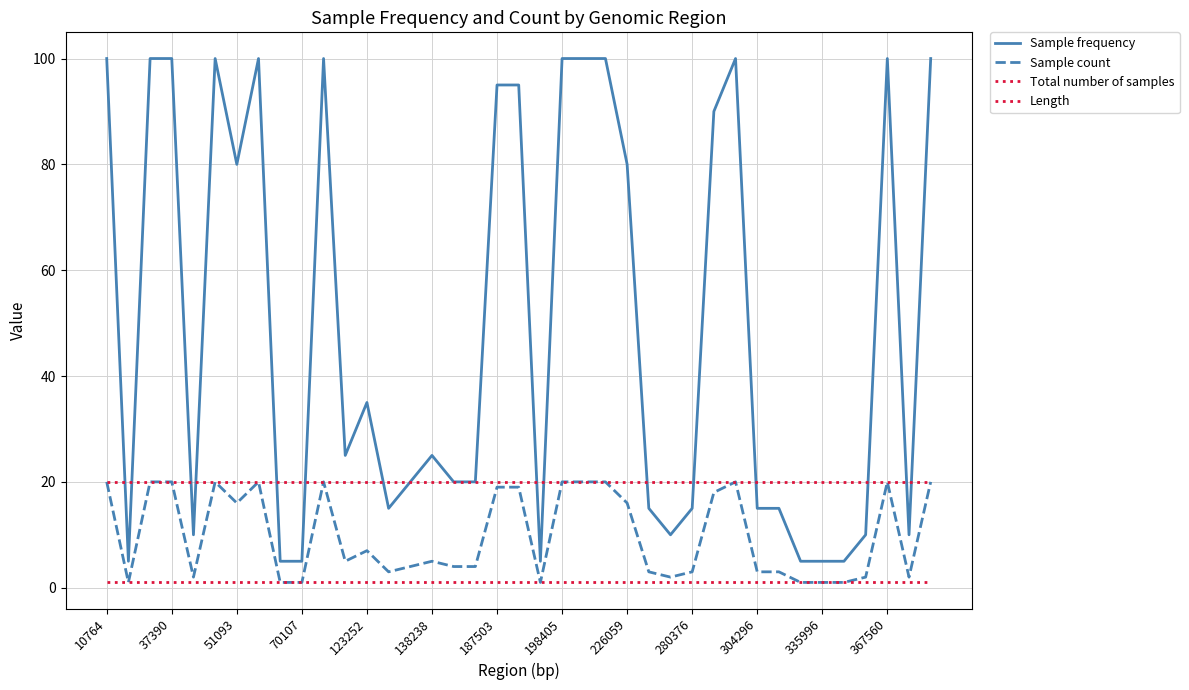

Does the chart have visible grid lines?

Yes